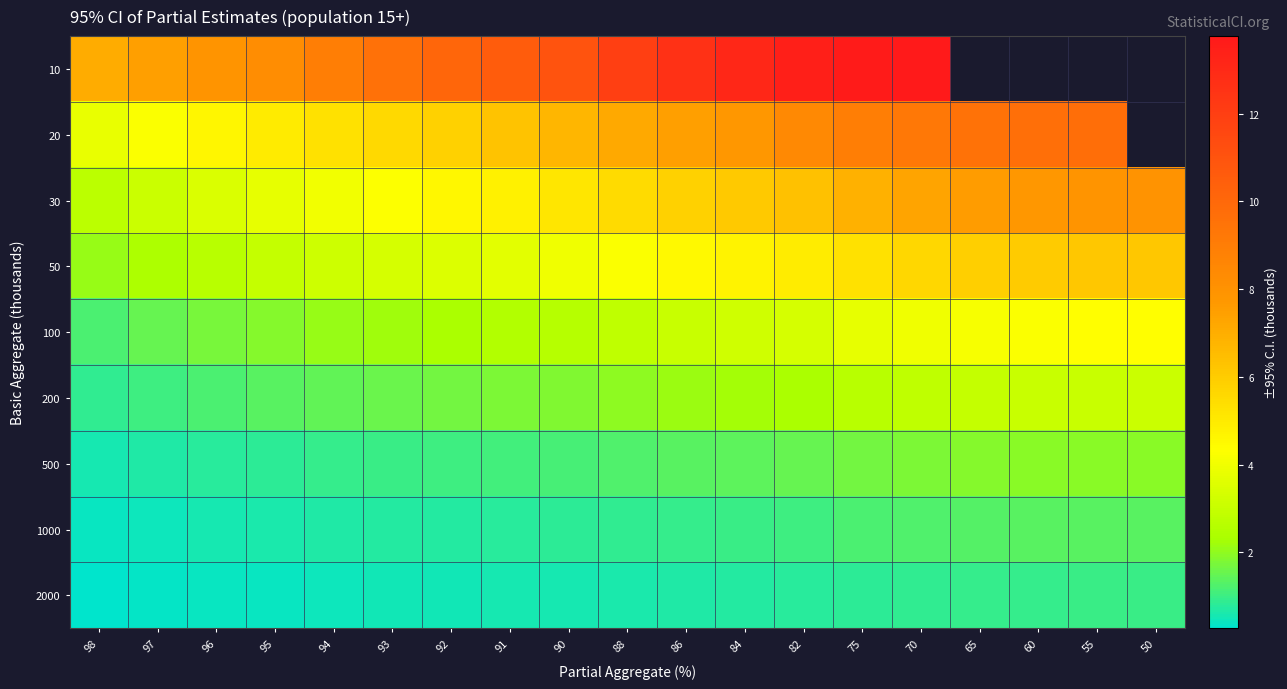

What is the total value across all series at 98?

18.9